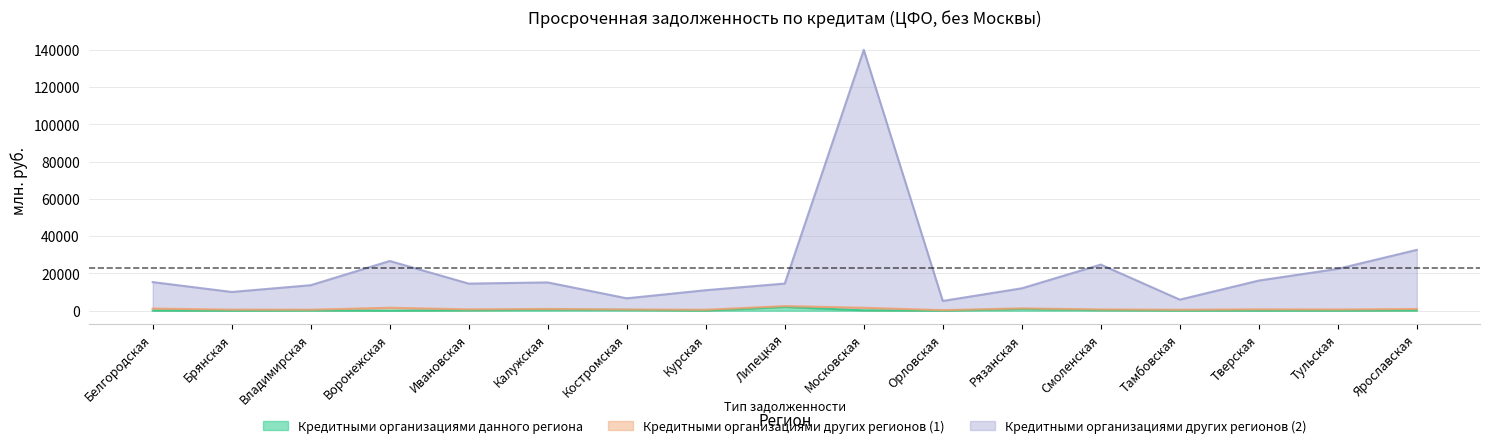

What is the greatest value displayed?

139956